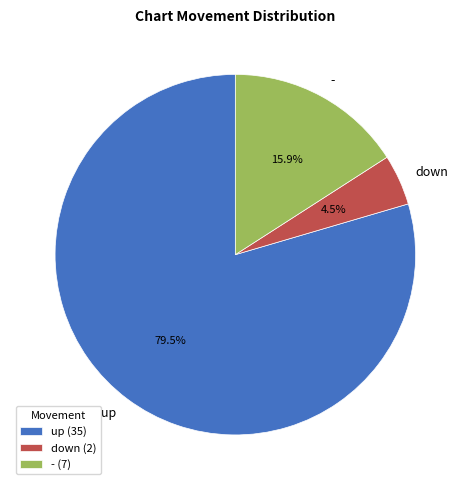

Which category has the smallest portion of the pie?

down